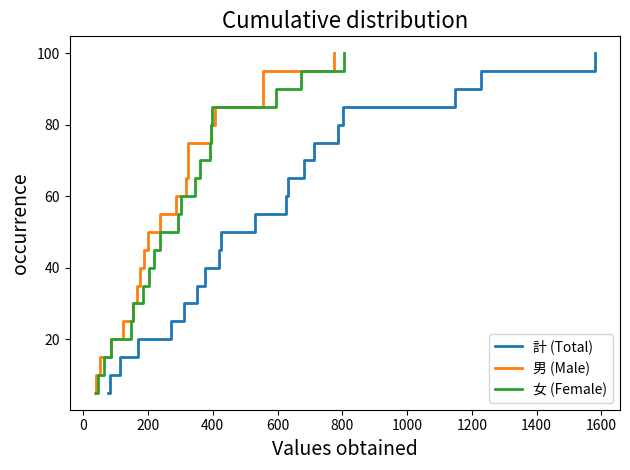

The 女 (Female) series shows 50.8 at 15. True or false?

False